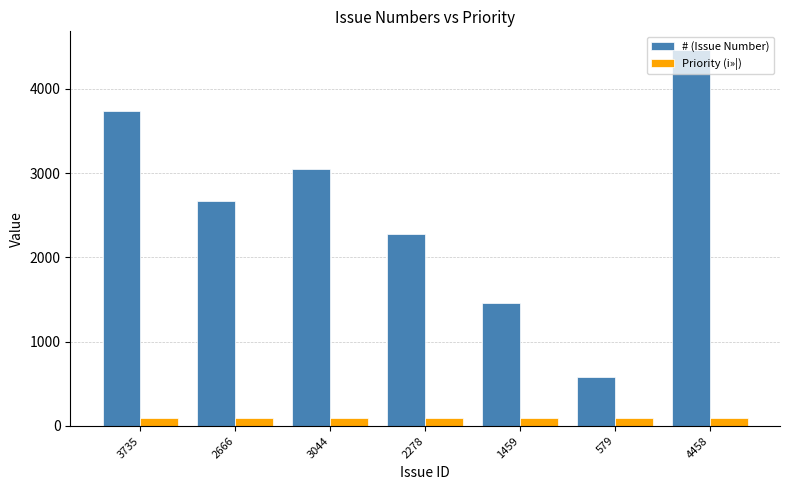

Which series changed the most between 2278 and 579?

# (Issue Number)